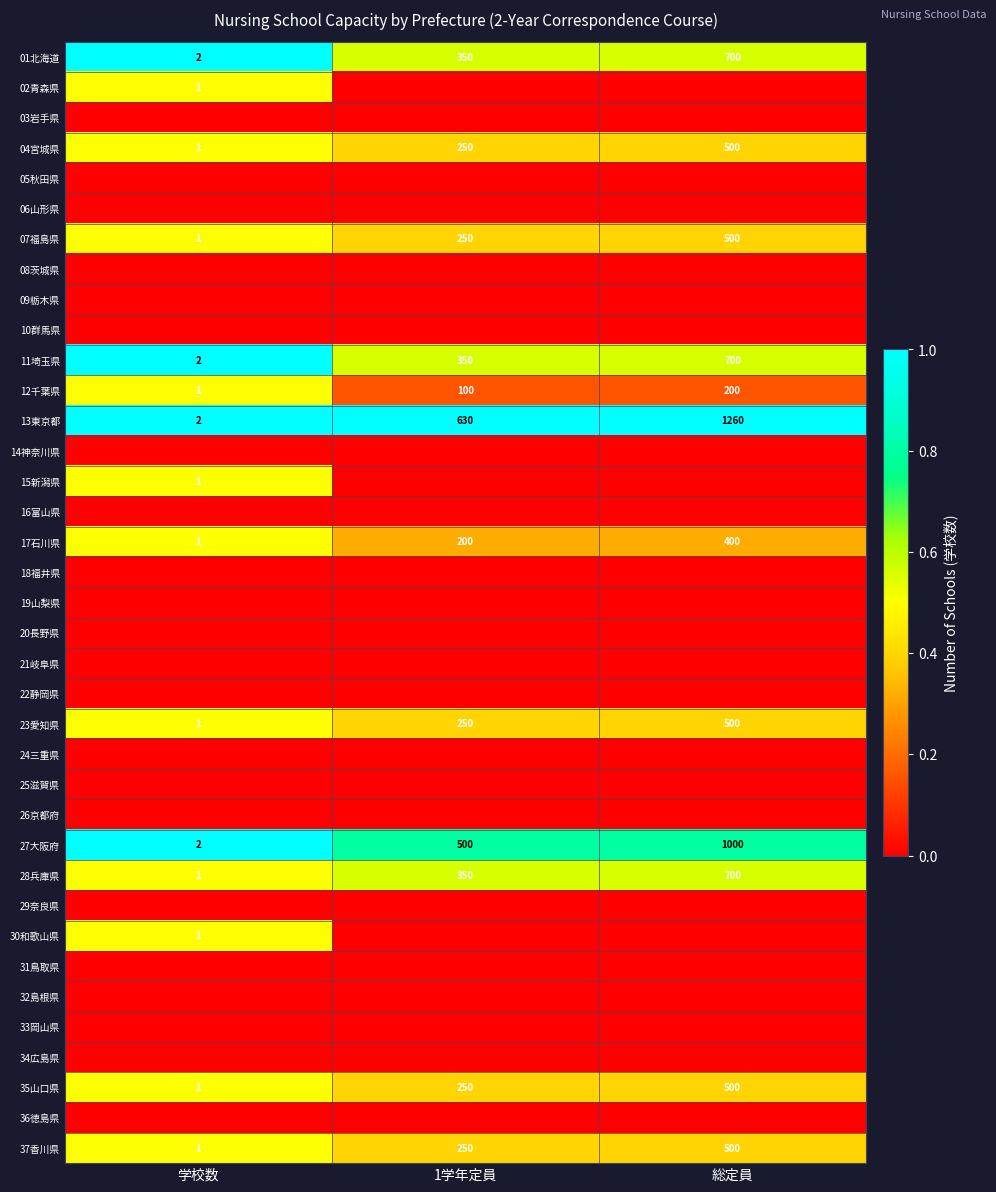

Count the 01北海道 values in the range 2 to 700.

3